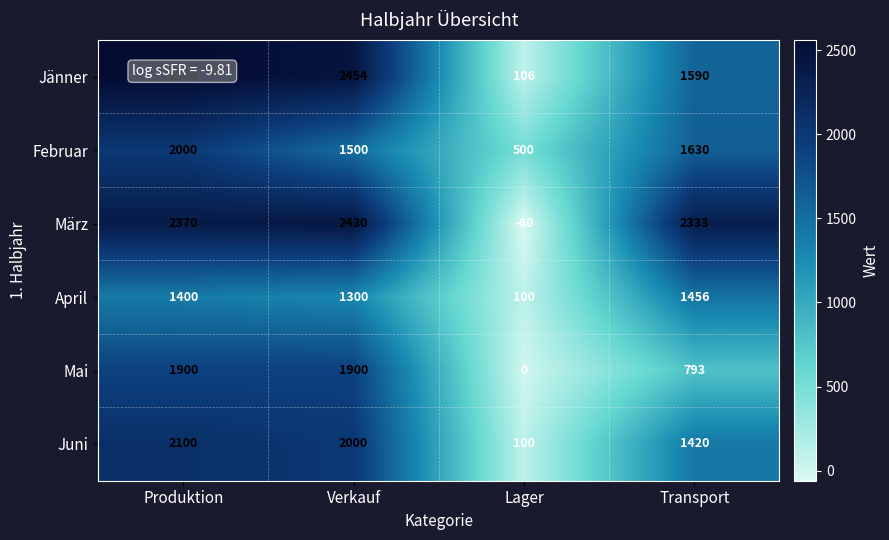

At Transport, list the series in order from smallest to largest.

Mai, Juni, April, Jänner, Februar, März